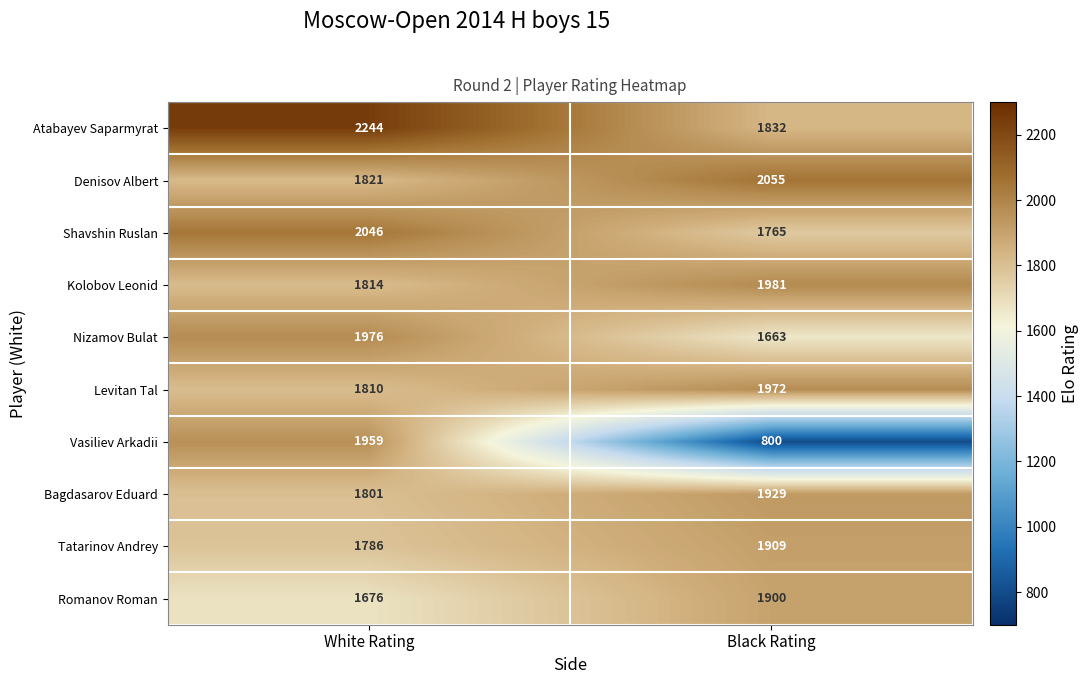

What is the difference between the Romanov Roman values at Black Rating and White Rating?

224